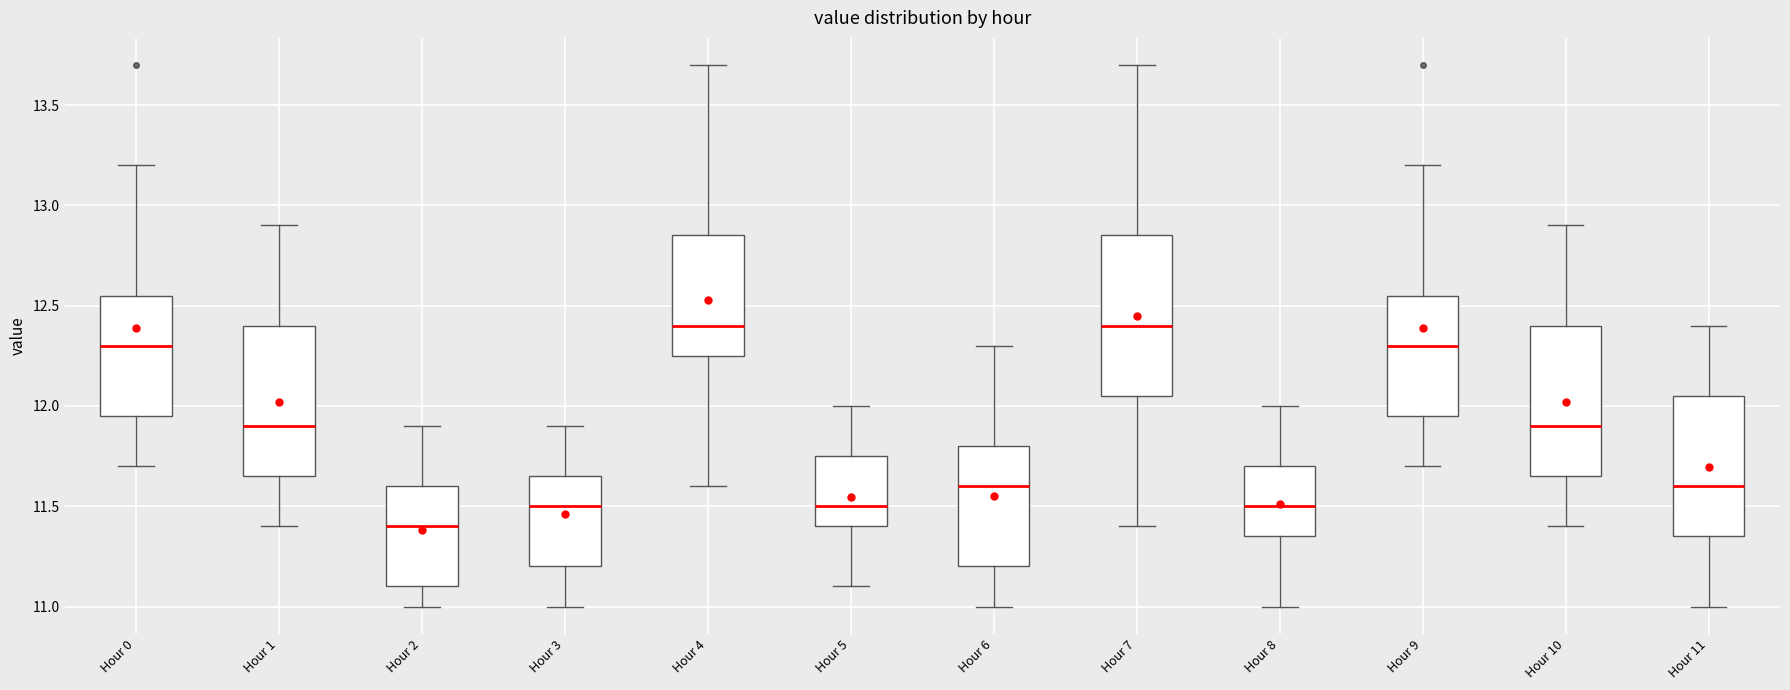

Where is the lower edge of the box for Hour 10 on the y-axis? The values are not printed on the chart, so give them approximately, as read against the axis.

11.65